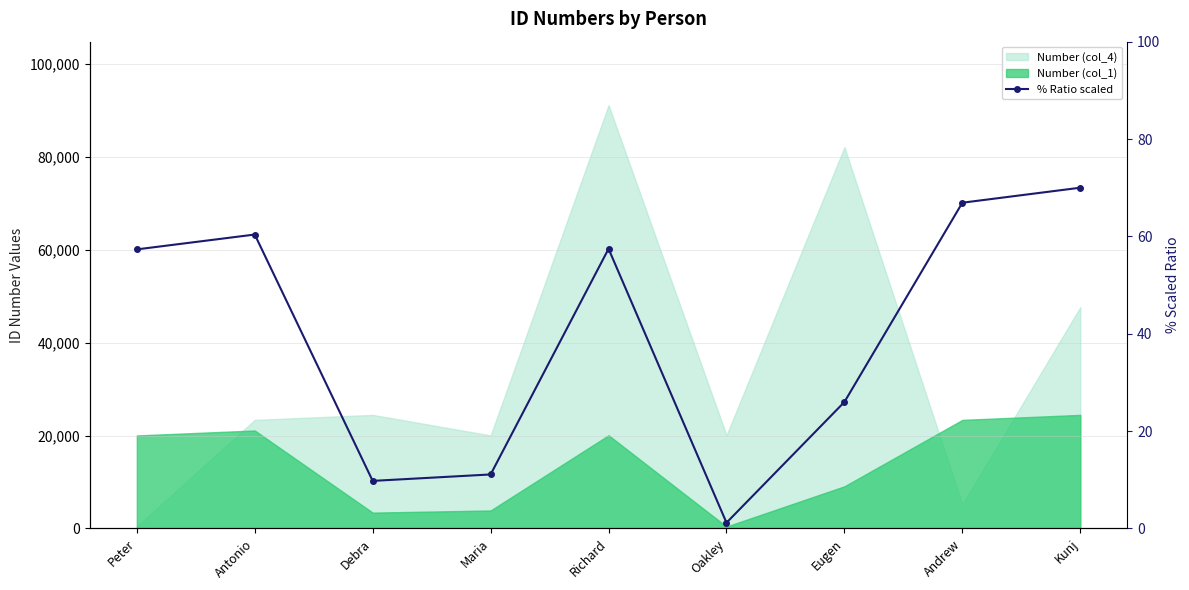

Does the chart have visible grid lines?

Yes